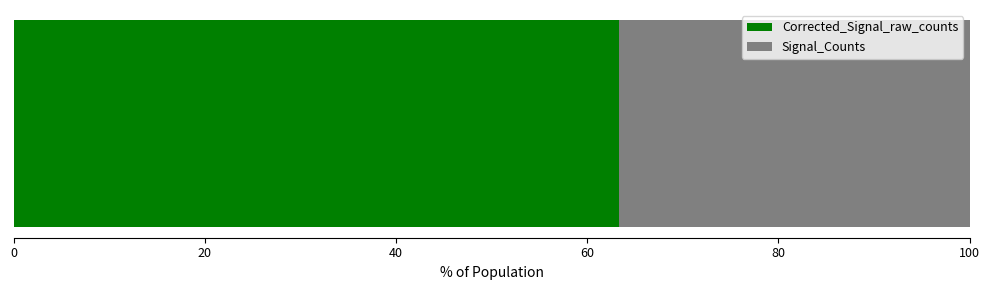

What is the maximum value for Corrected_Signal_raw_counts?

63.4